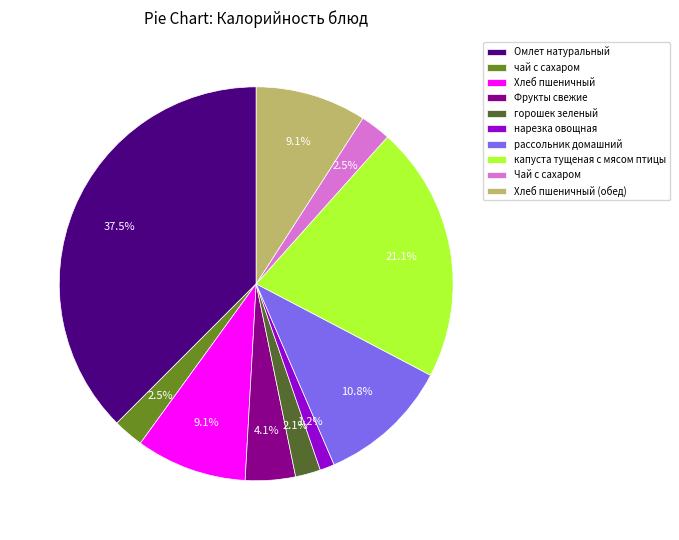

Does Хлеб пшеничный represent more than half of the total?

No